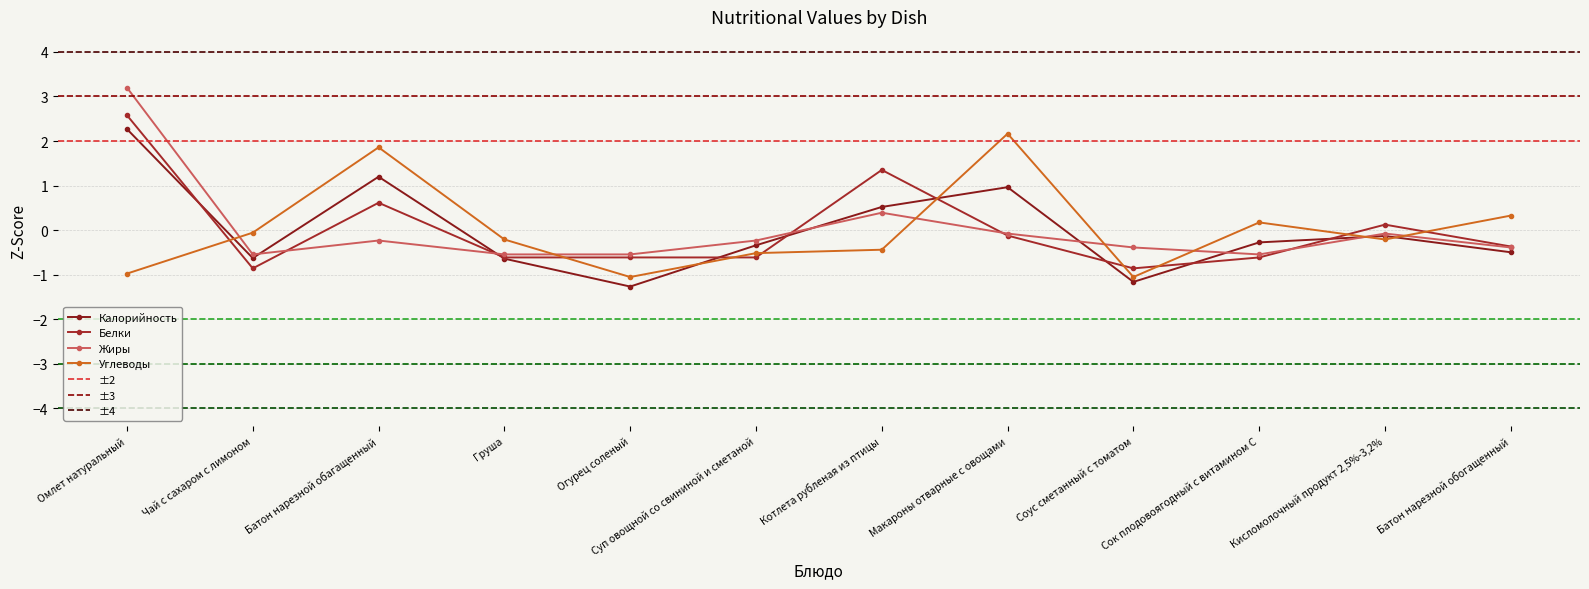

At which category does Углеводы reach its first local peak?

Батон нарезной обагащенный